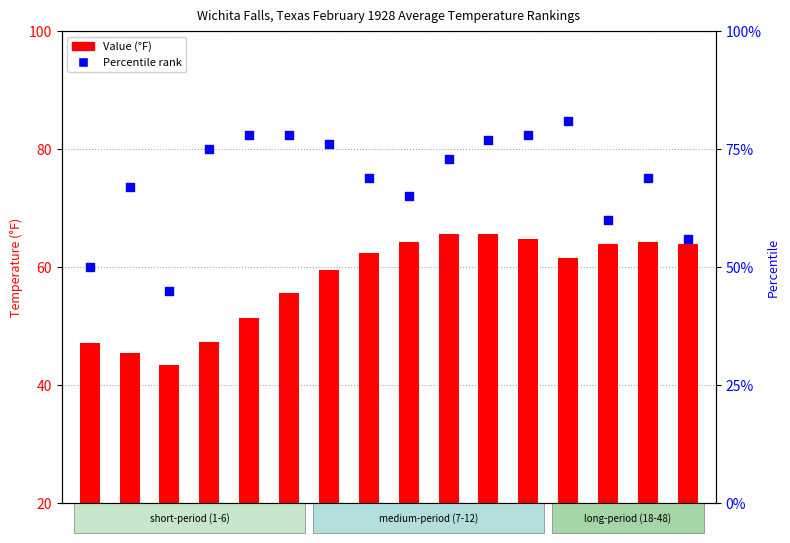

What are all the series names shown in the legend?

Value (°F), Percentile